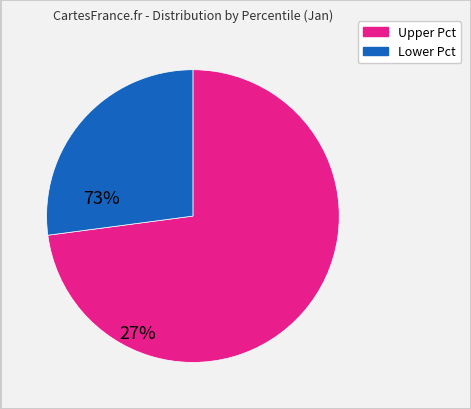

Is there a majority slice in this chart?

Yes